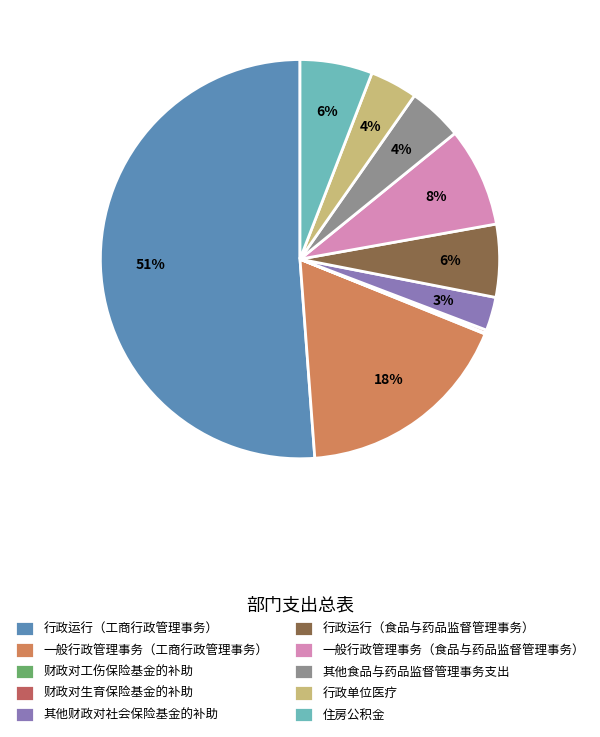

To the nearest percent, what portion does 其他财政对社会保险基金的补助 represent?

3%